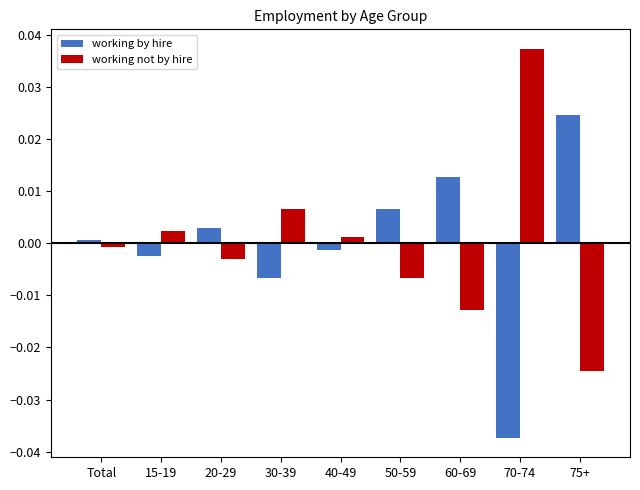

The value of working not by hire at 40-49 is 0.0. True or false?

True